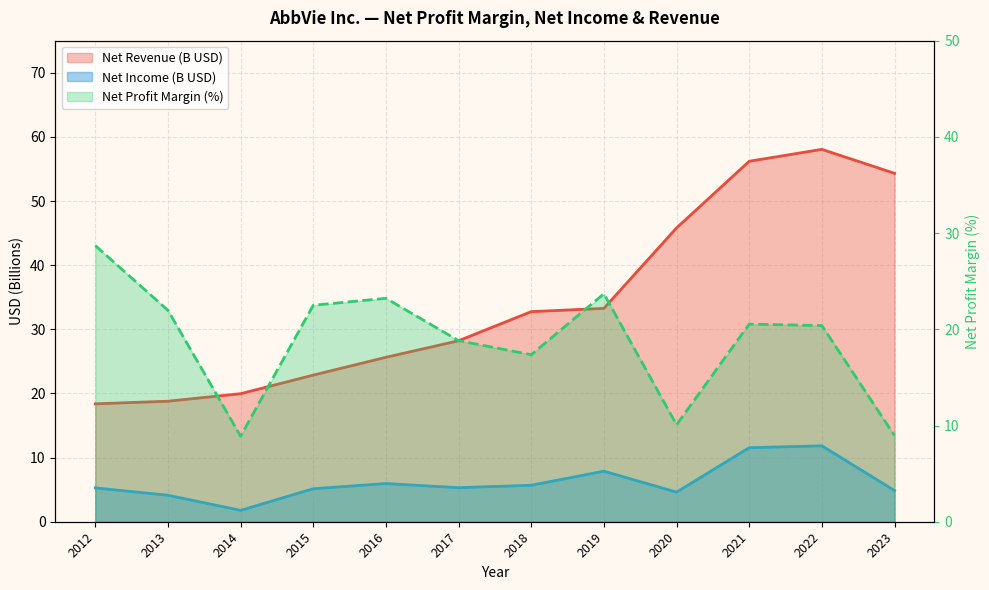

How many series are shown in this chart?

3